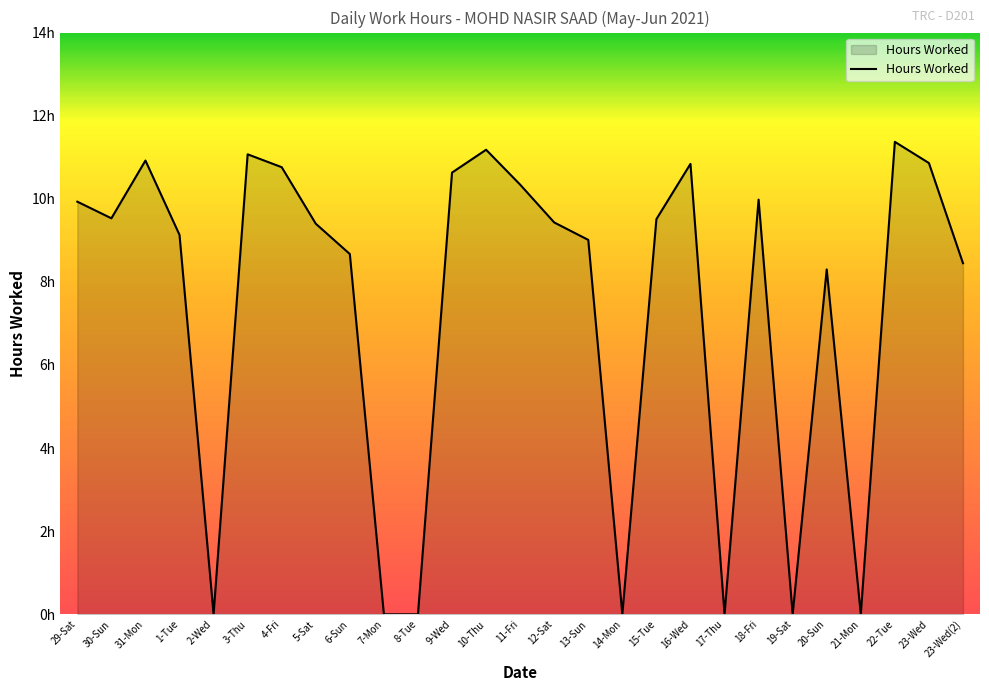

Does the chart have visible grid lines?

No